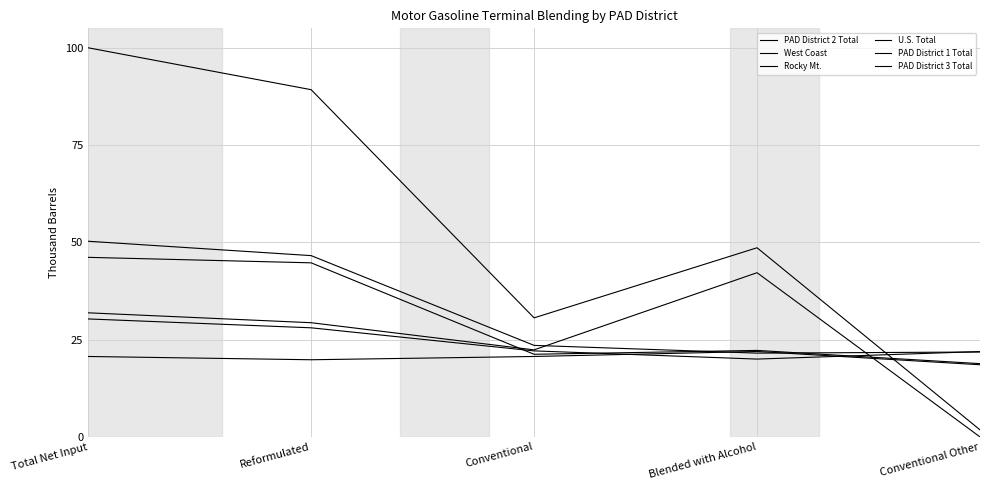

How many lines are shown in the chart?

6